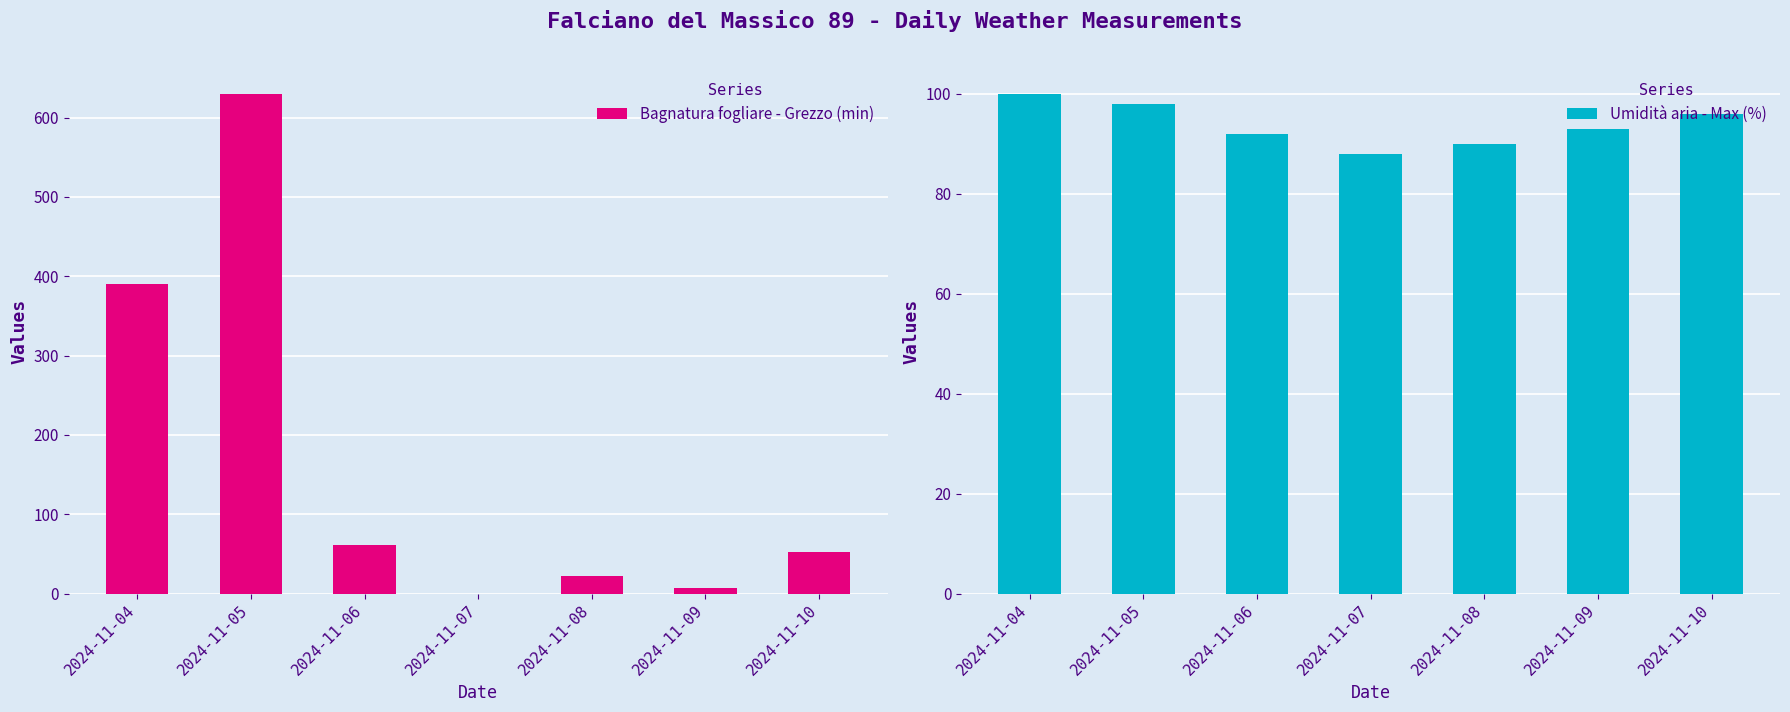

What is the sum of the Bagnatura fogliare - Grezzo (min) values at 2024-11-10 and 2024-11-08?

74.1